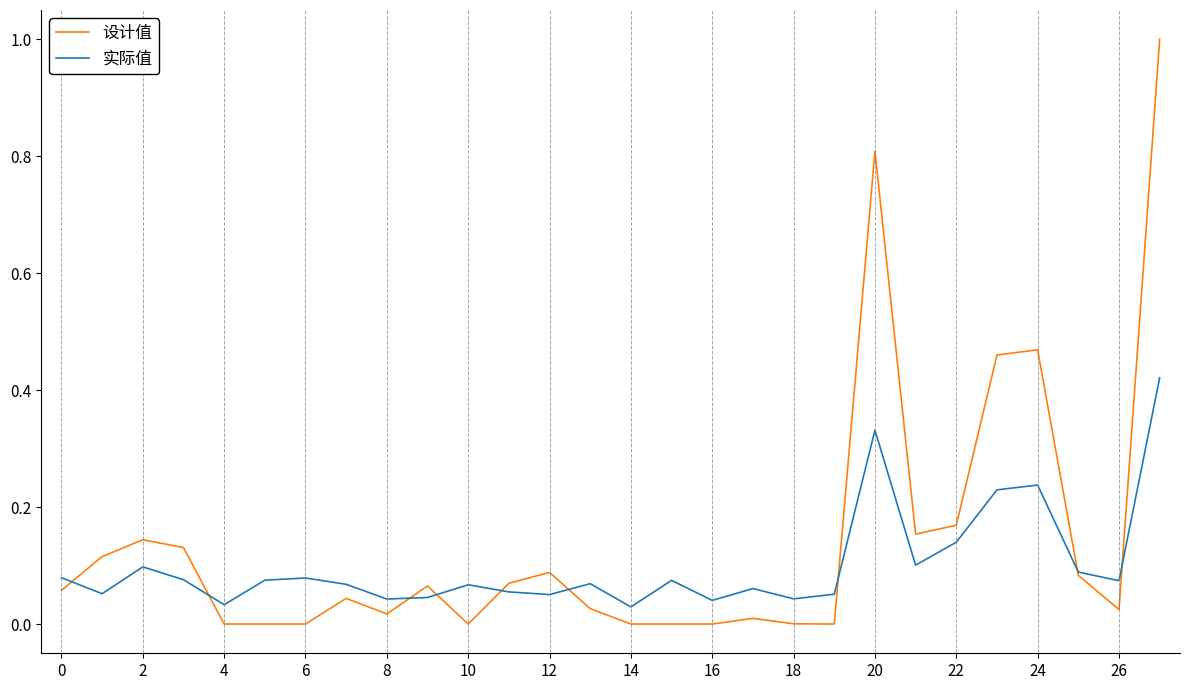

What is the difference between the maximum and minimum values in the 设计值 series?

1.0